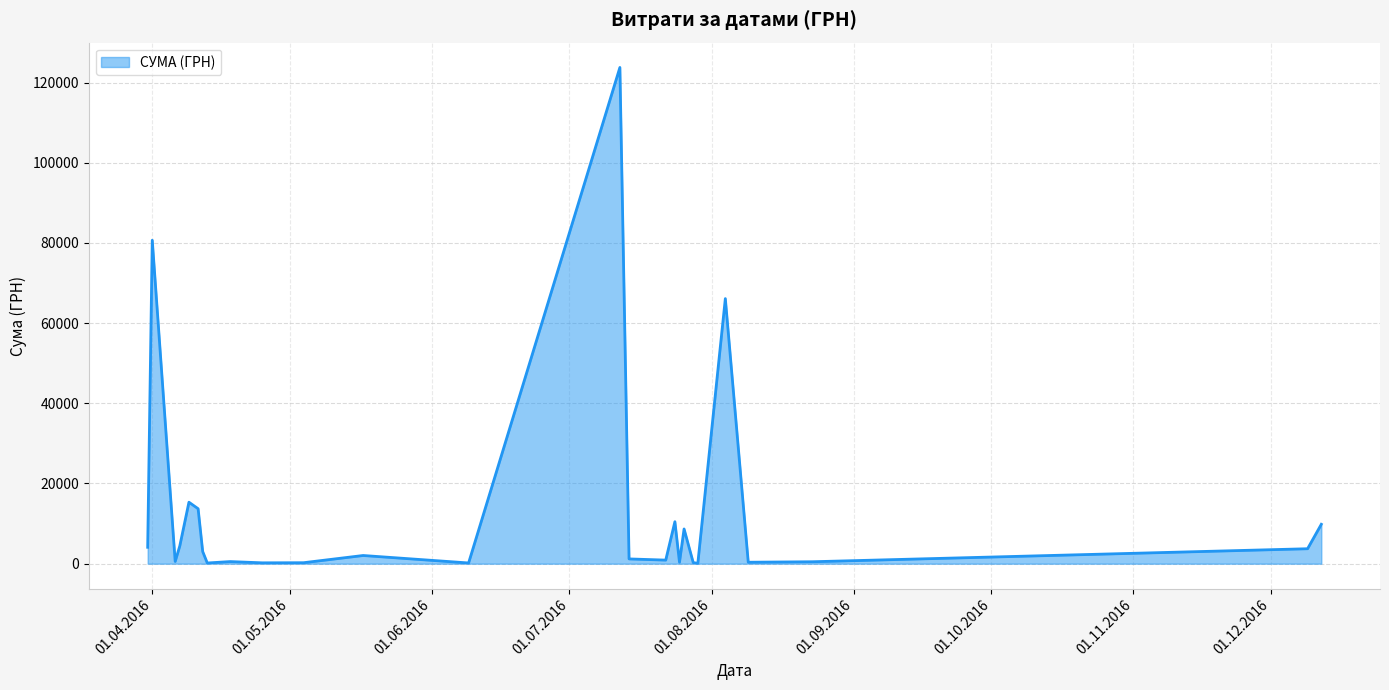

What is the greatest value displayed?

123758.1